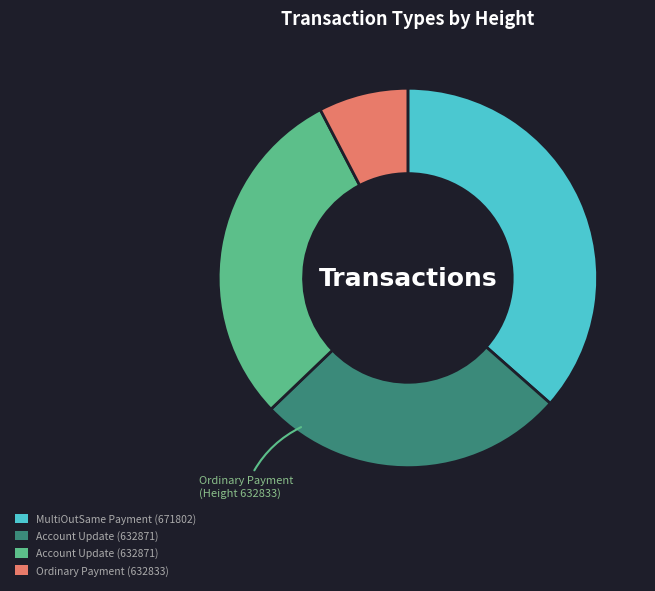

Is there a majority slice in this chart?

No